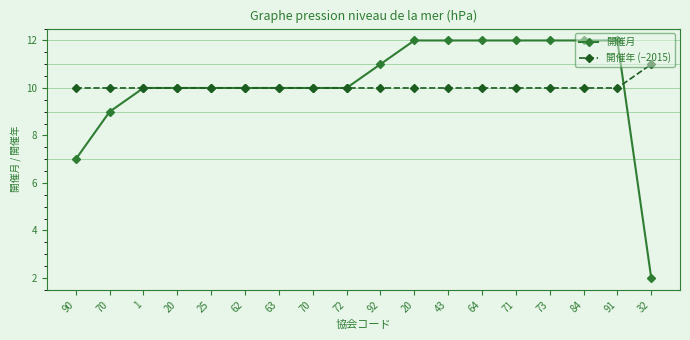

Reading right to left, extract all data points from this chart.

開催月: 32=2	91=12	84=12	73=12	71=12	64=12	43=12	20=12	92=11	72=10	70=10	63=10	62=10	25=10	20=10	1=10	70=9	90=7
開催年 (−2015): 32=11	91=10	84=10	73=10	71=10	64=10	43=10	20=10	92=10	72=10	70=10	63=10	62=10	25=10	20=10	1=10	70=10	90=10